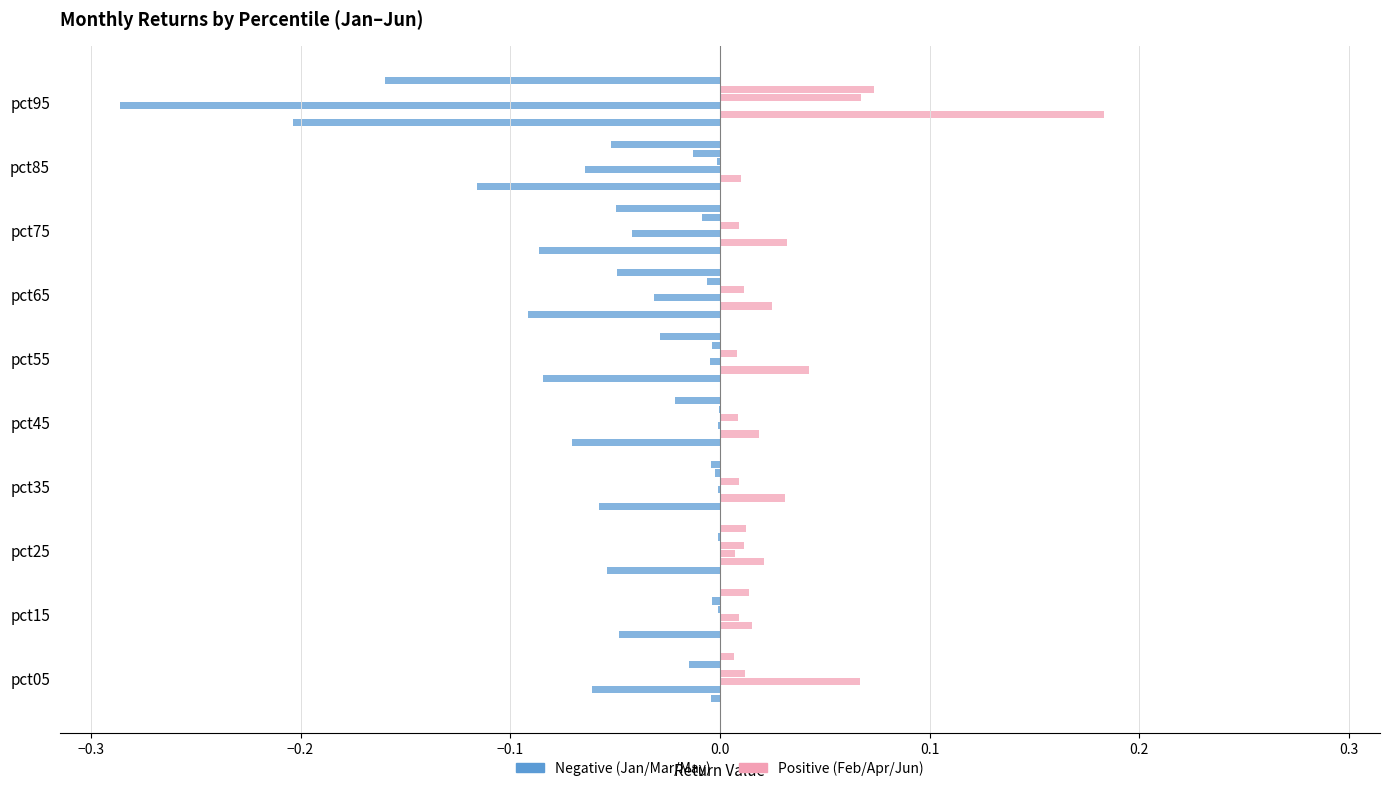

How many series are shown in this chart?

11